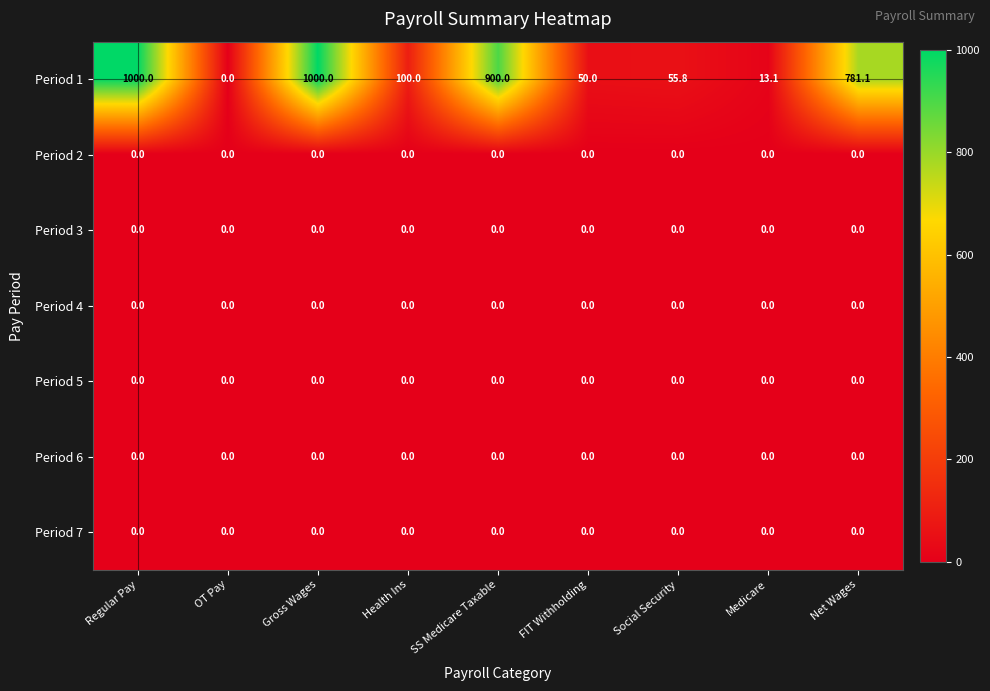

What is the total value across all series at Social Security?

55.8